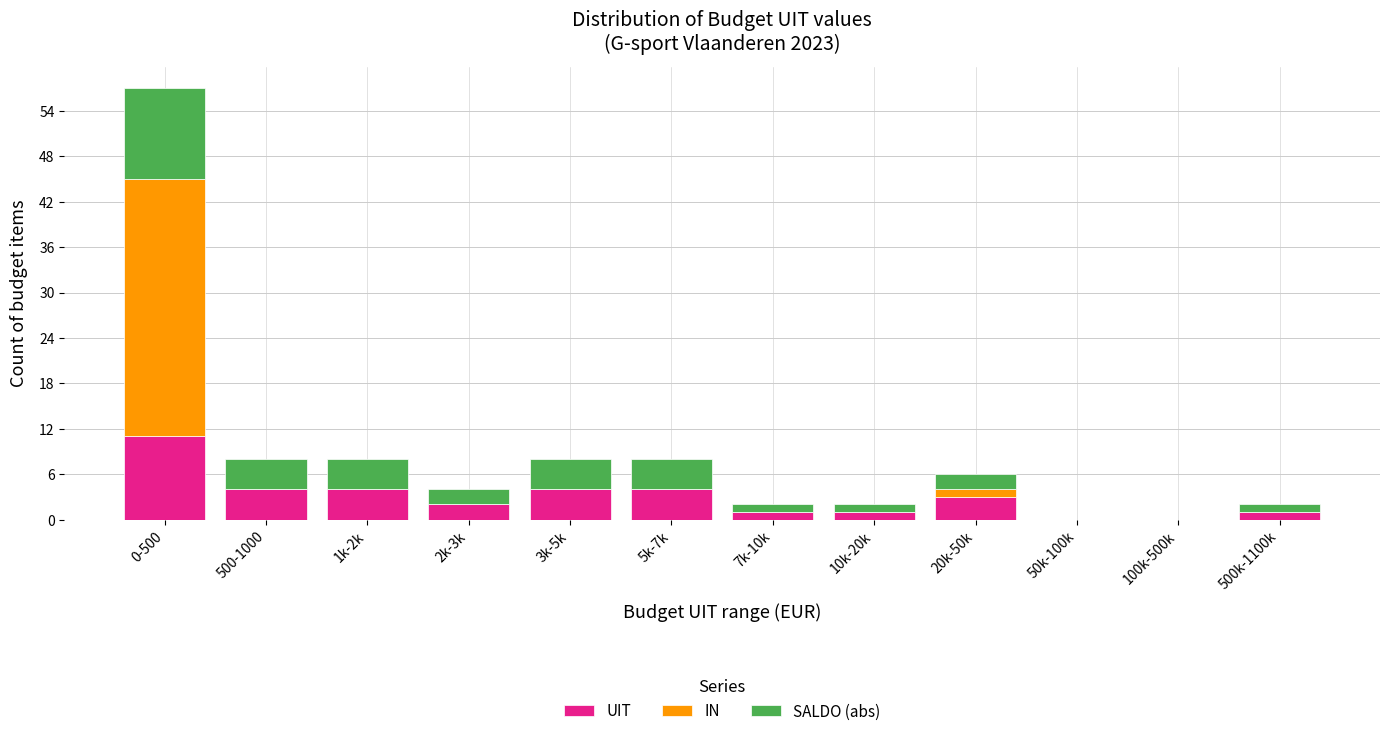

The value of UIT at 5k-7k is 4. True or false?

True